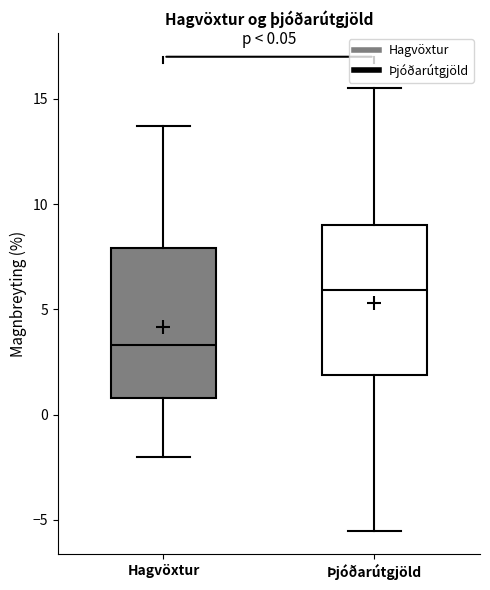

Which box's median line is the highest?

Þjóðarútgjöld